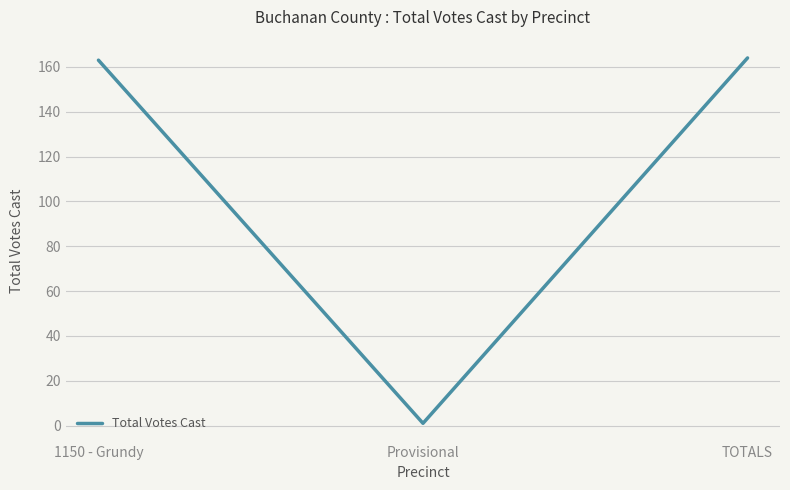

Is it true that the value at TOTALS is 164?

True